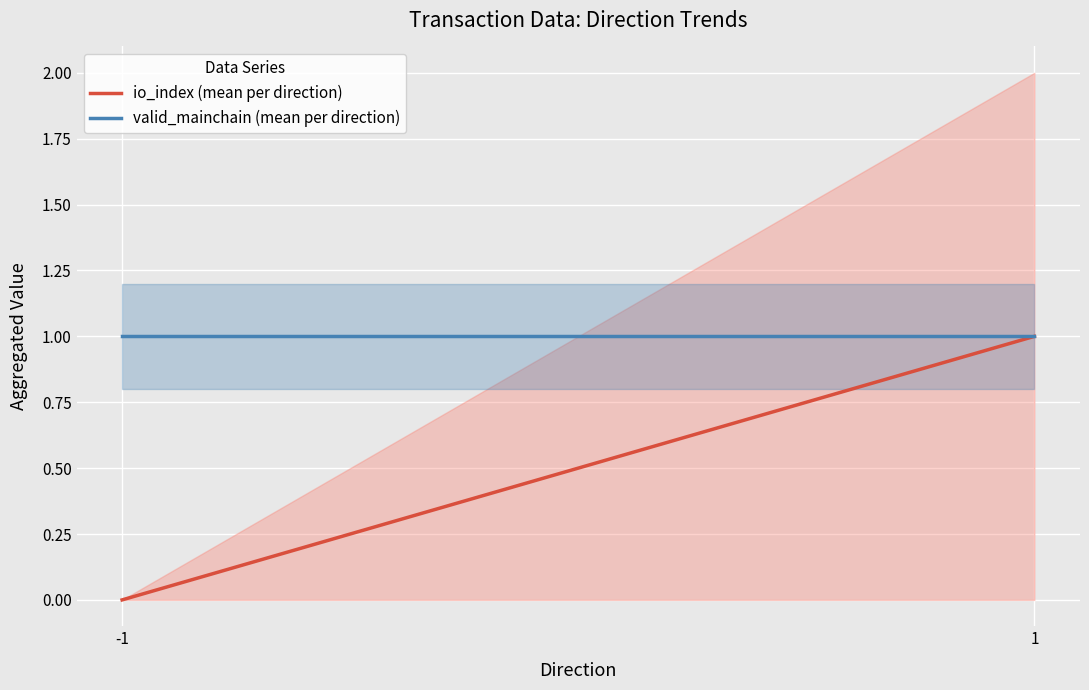

Which series has the largest range (max minus min)?

io_index (mean per direction)